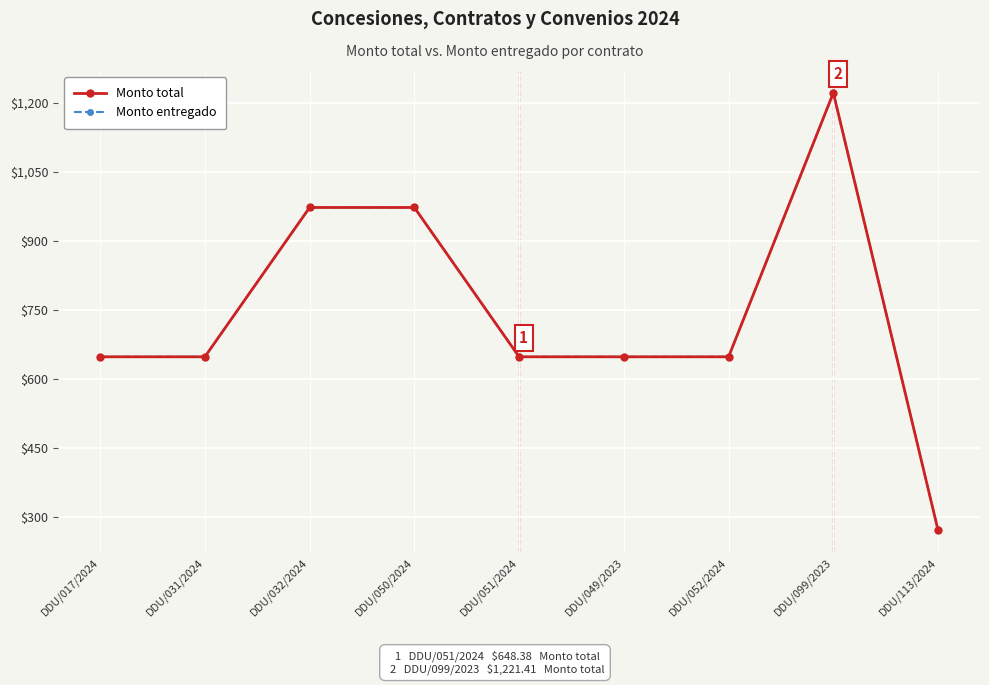

How many series are shown in this chart?

2